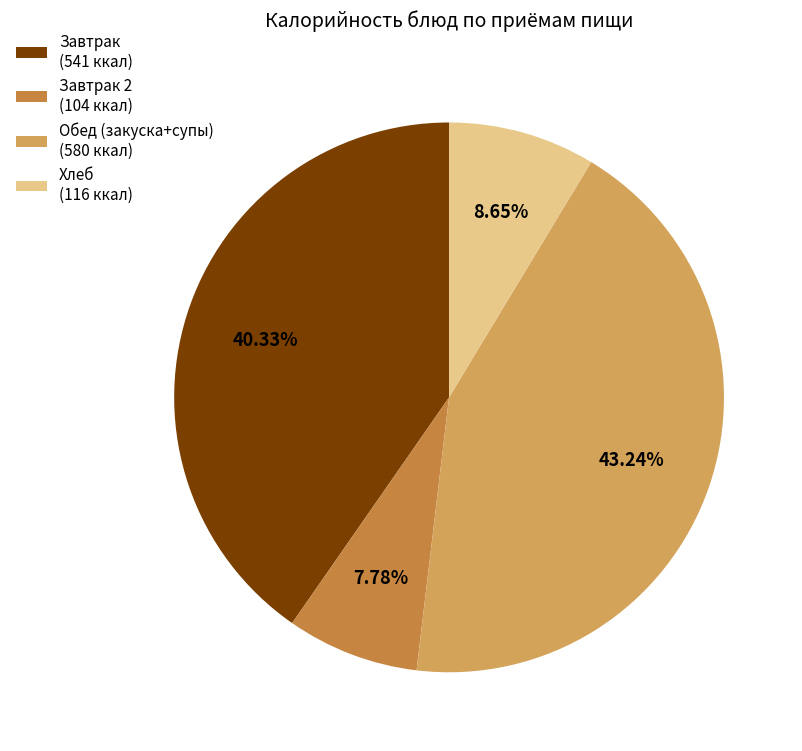

Rank the categories by value from lowest to highest.

Завтрак 2 (104 ккал), Хлеб (116 ккал), Завтрак (541 ккал), Обед (закуска+супы) (580 ккал)